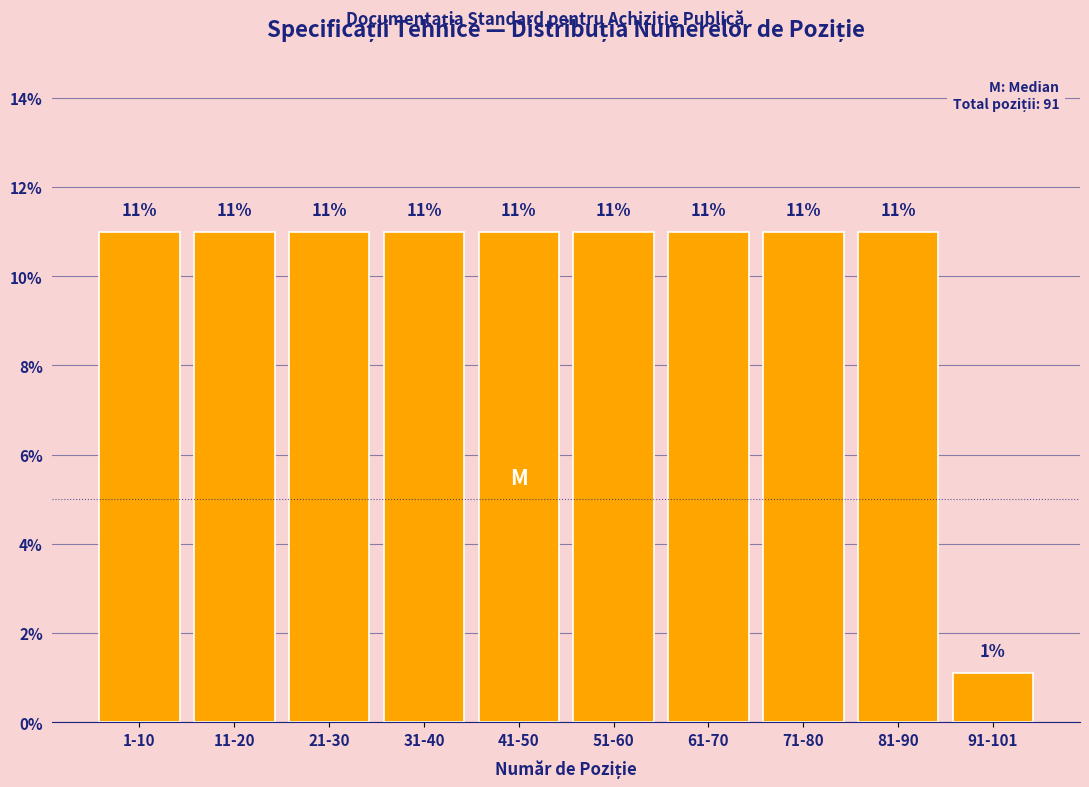

What is the label of the 4th bar from the left?

31-40